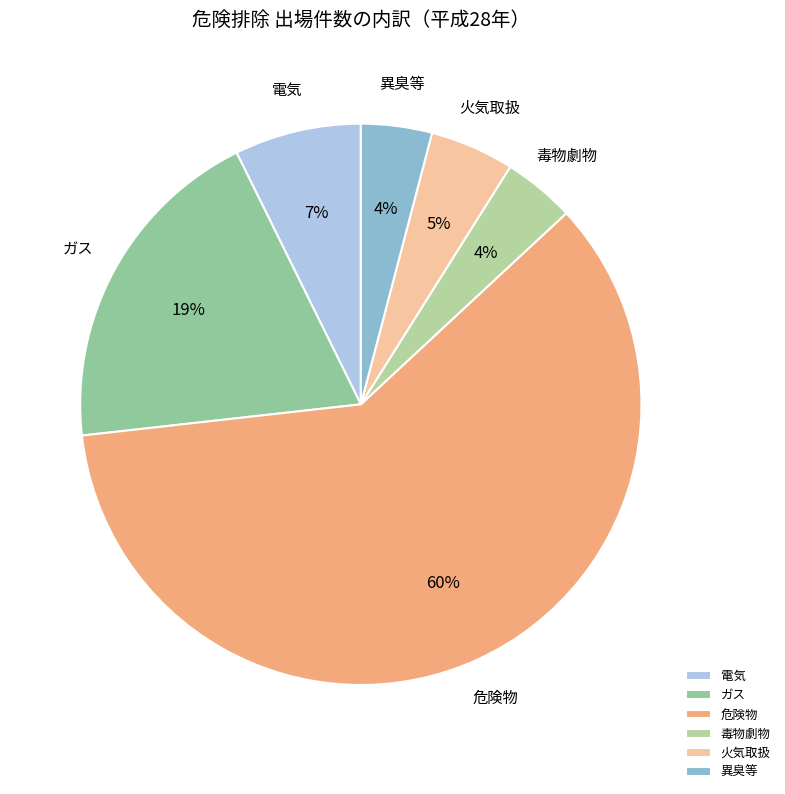

What percentage is the 電気 slice, to the nearest percent?

7%